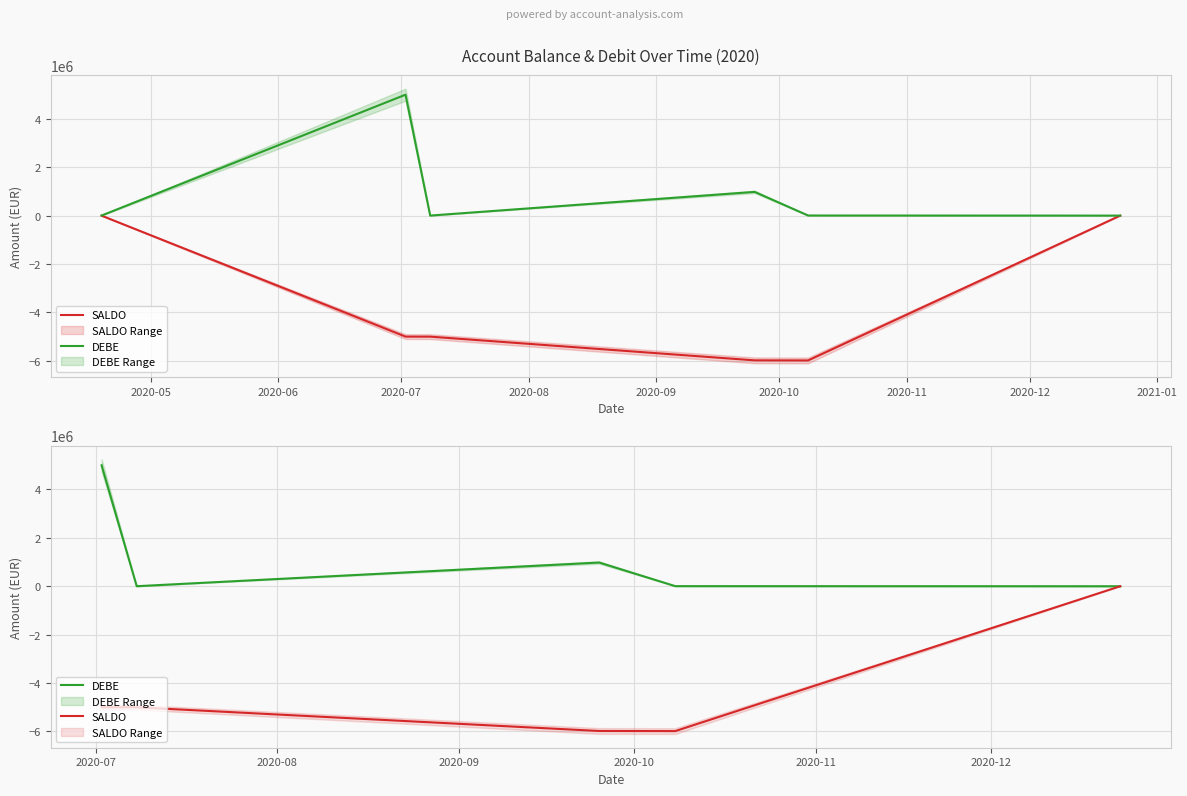

What is the difference between the maximum and minimum values in the DEBE series?

5000000.0